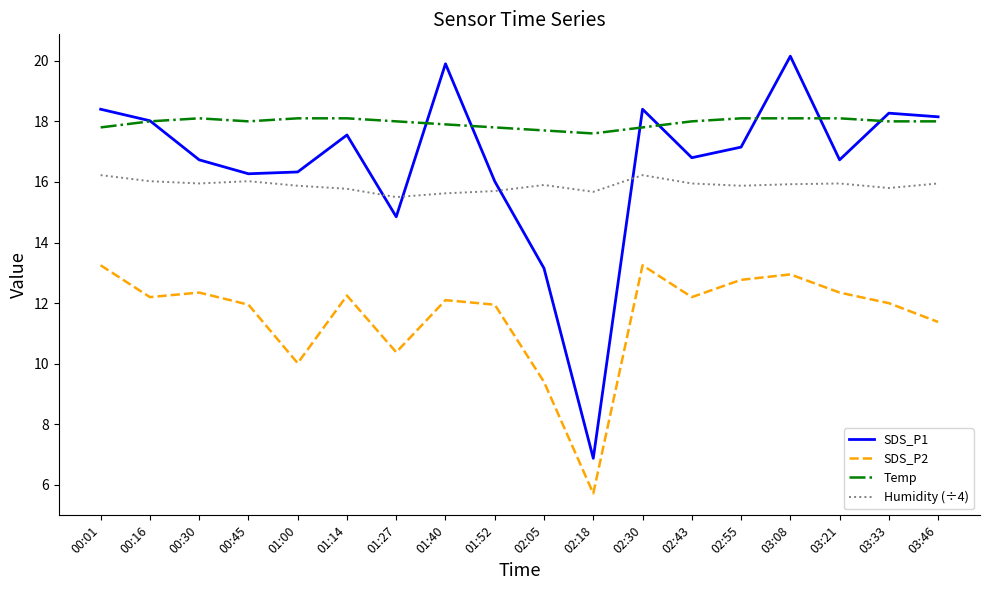

What is the difference between the highest and lowest values at 01:40?

7.8